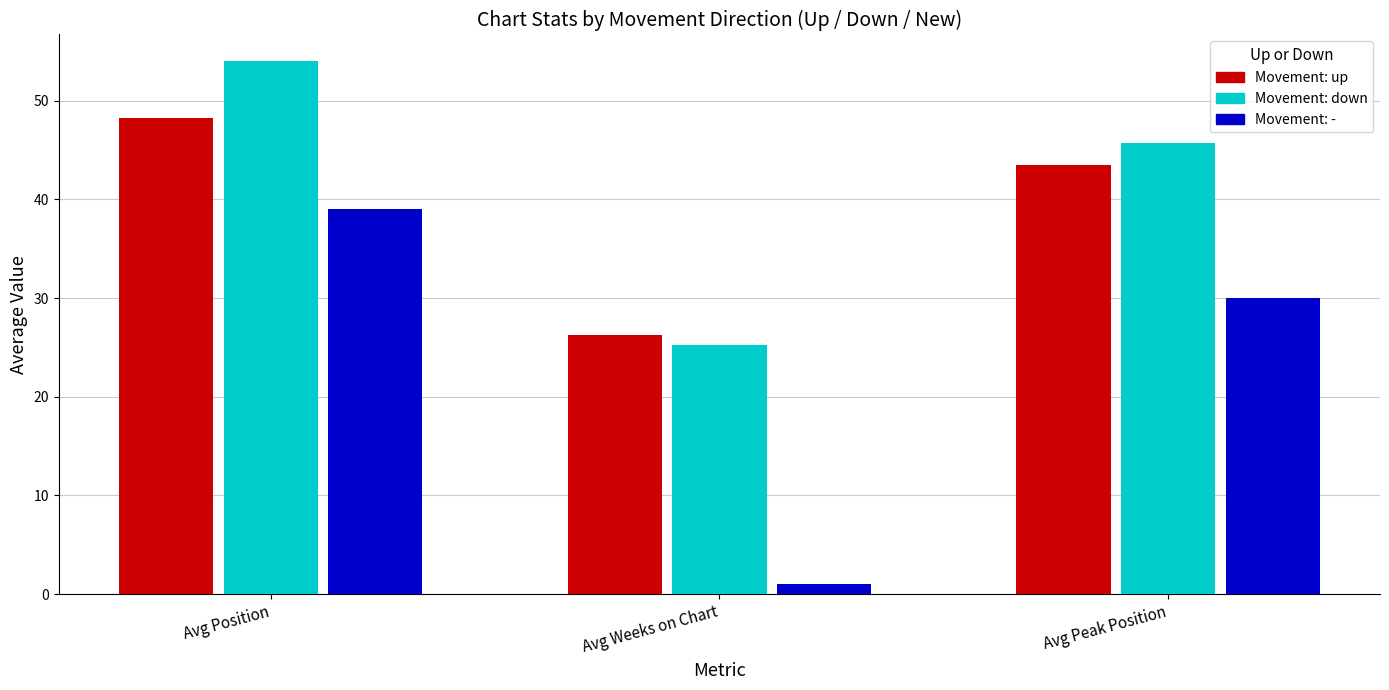

Reading left to right, extract all data points from this chart.

up: Avg Position=48.2	Avg Weeks on Chart=26.3	Avg Peak Position=43.5
down: Avg Position=54.0	Avg Weeks on Chart=25.2	Avg Peak Position=45.7
-: Avg Position=39.0	Avg Weeks on Chart=1.0	Avg Peak Position=30.0